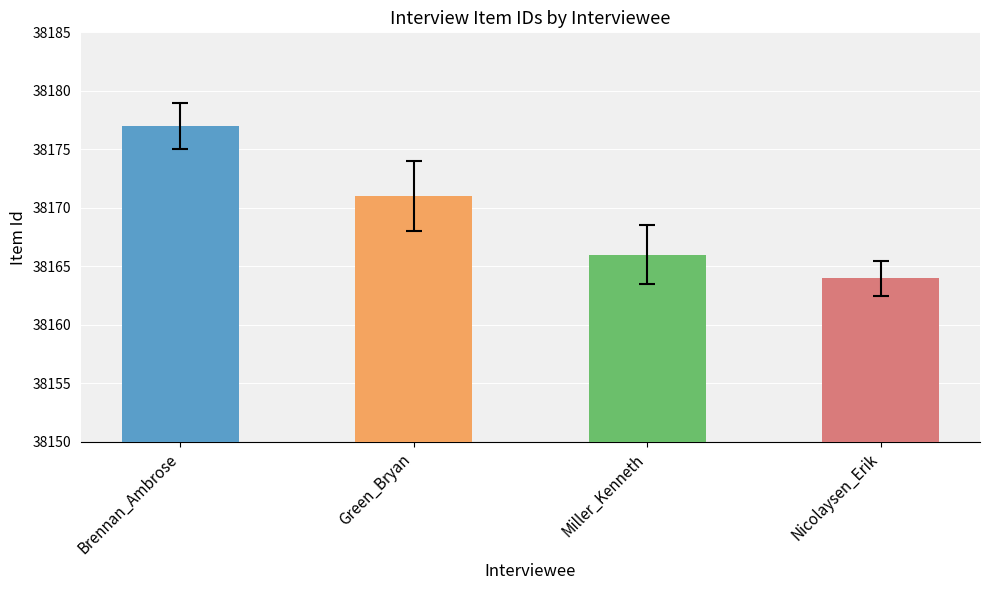

What is the value of the 4th bar from the left?

38164